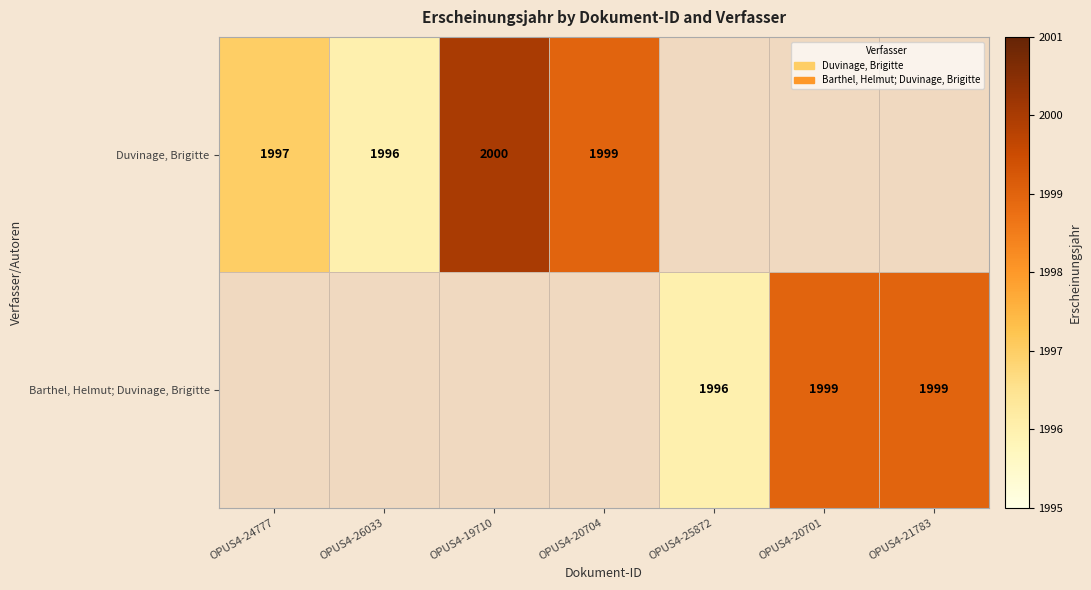

Is the value of Barthel, Helmut; Duvinage, Brigitte at OPUS4-25872 greater than the value of Duvinage, Brigitte at OPUS4-24777?

No